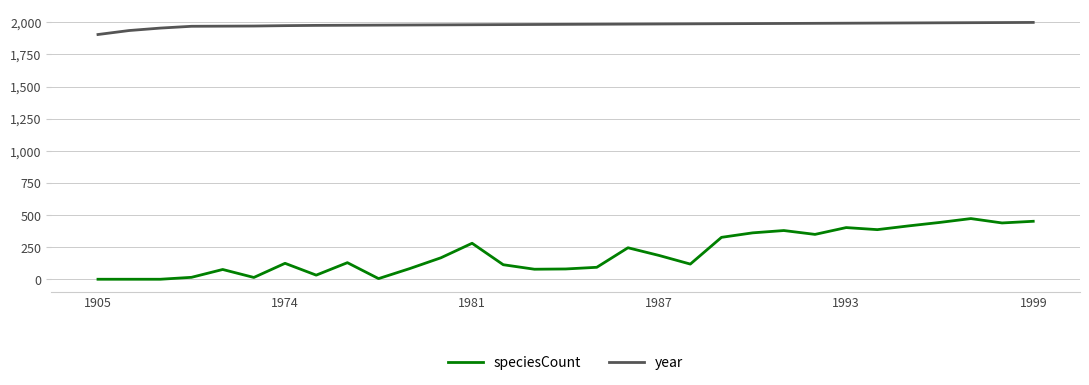

What is the maximum value shown in the chart?

1999